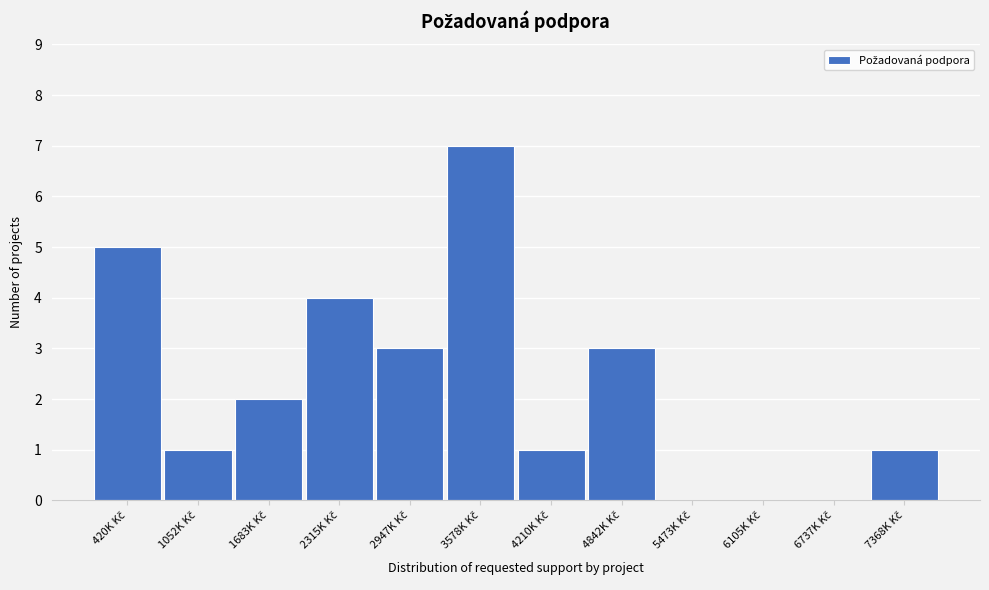

What is the maximum value shown in the chart?

7